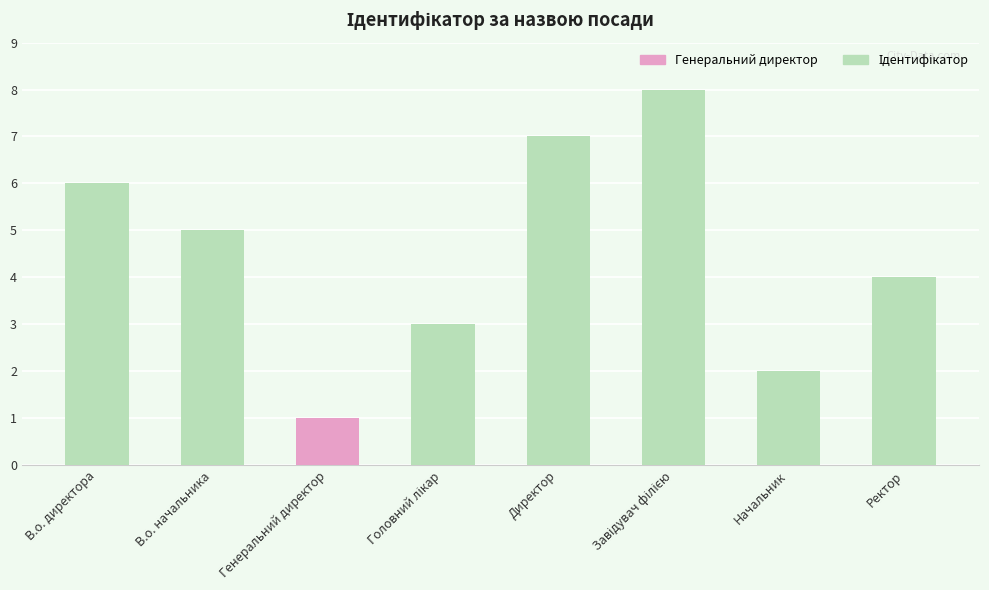

Which category has the lowest value across all series?

Генеральний директор